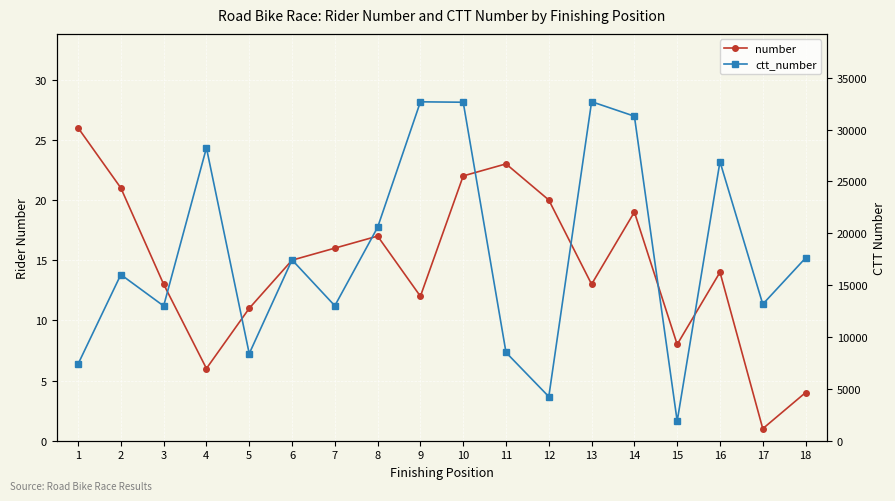

What is the difference between the second highest and minimum values in the ctt_number series?

30791